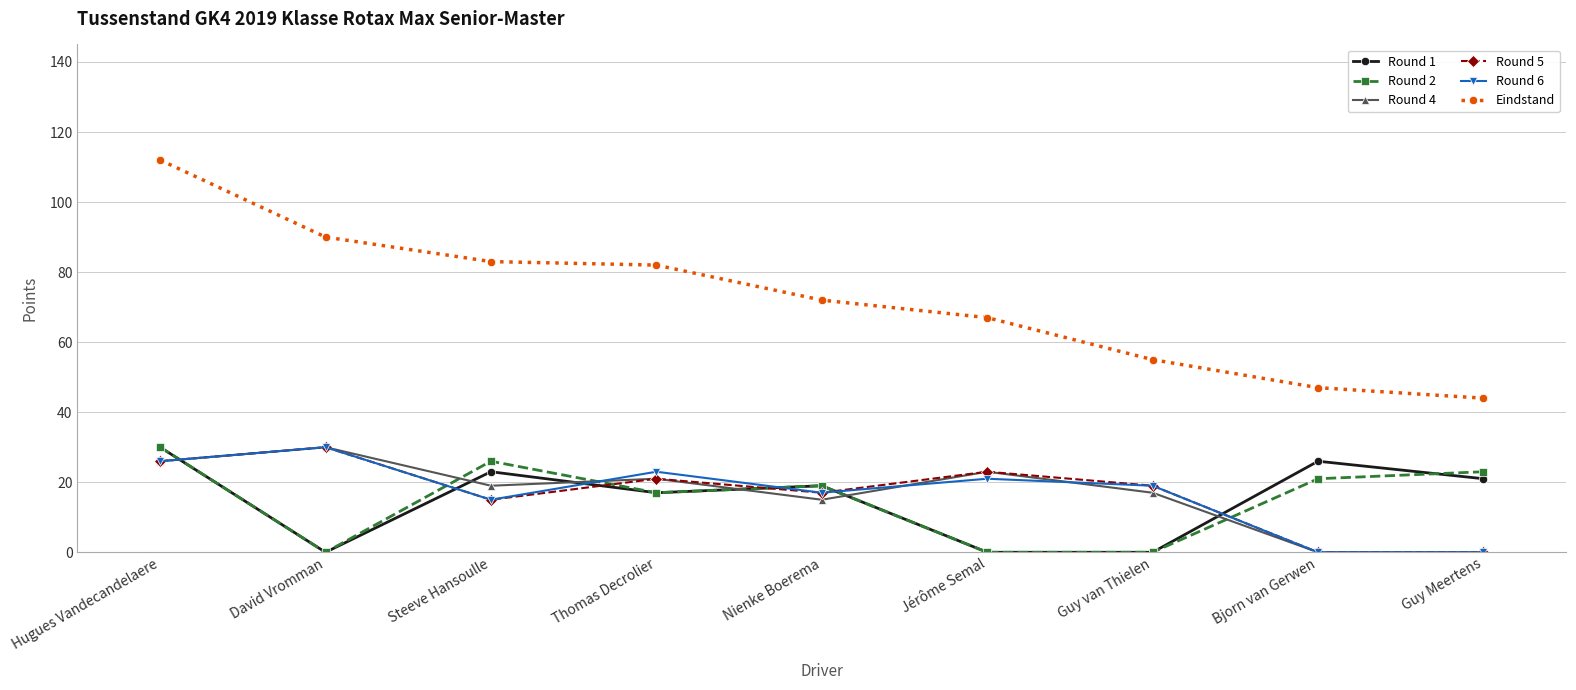

What is the spread (max minus min) of values at Thomas Decrolier?

65